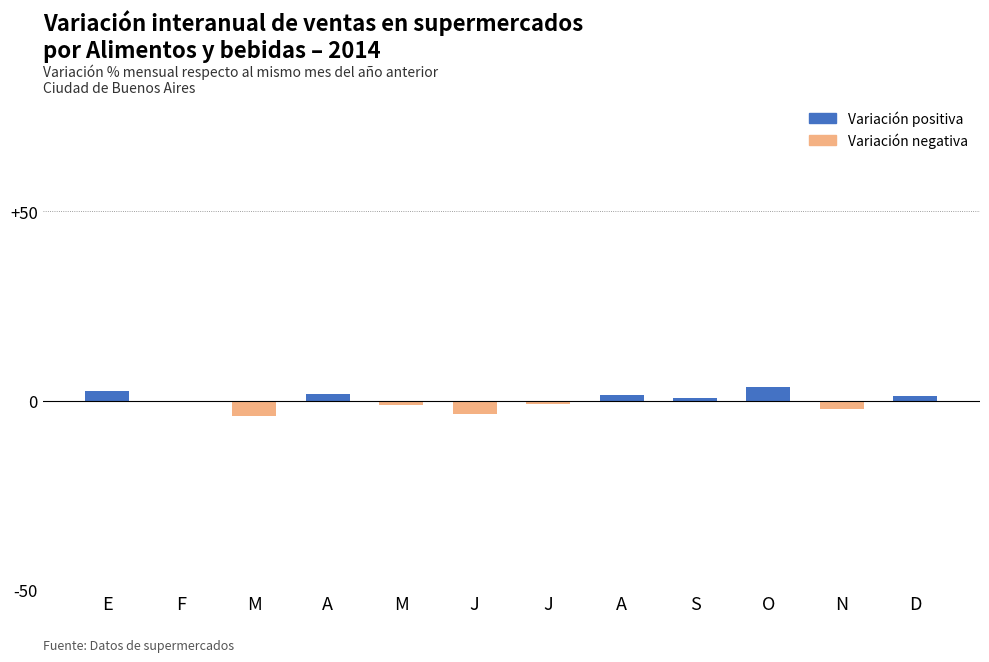

Count the number of data series in this chart.

1